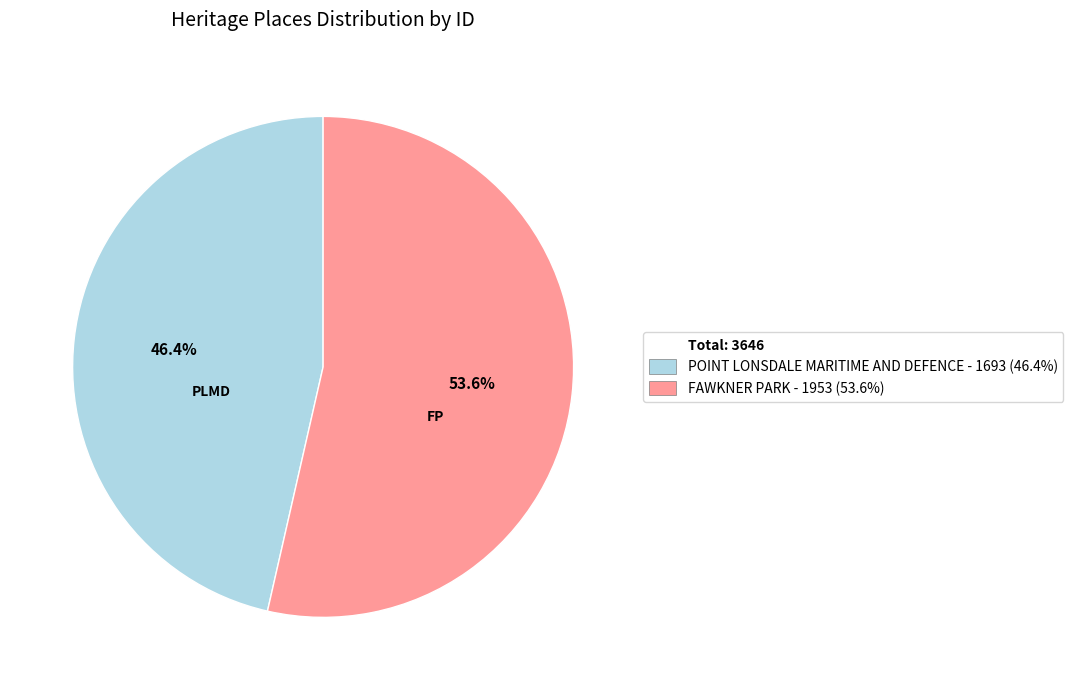

Does any single category account for the majority?

Yes